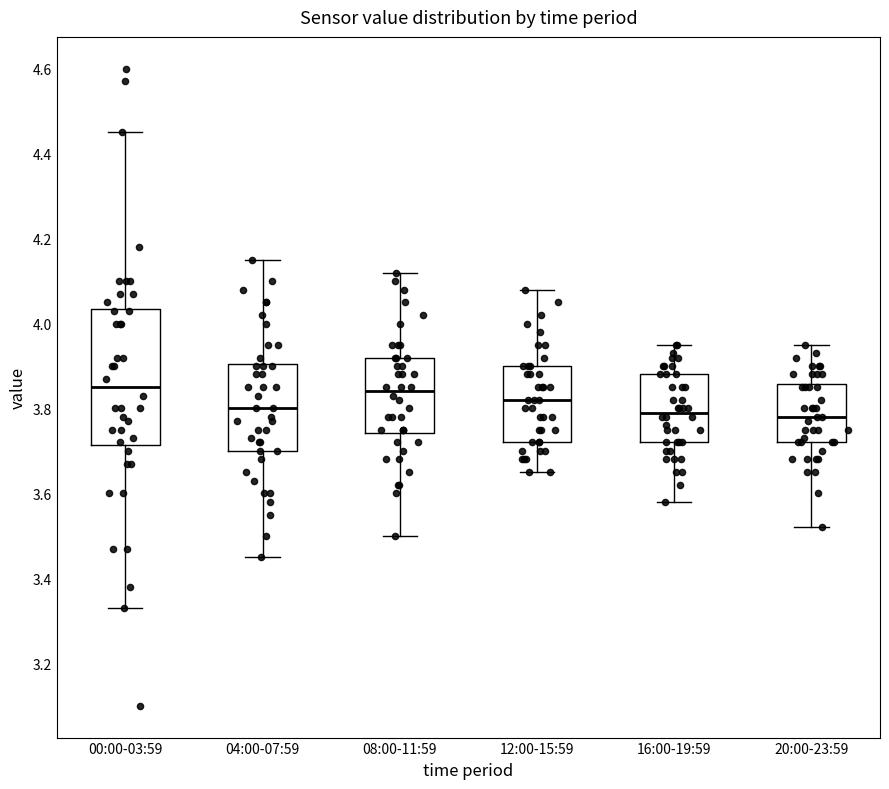

Where does the upper whisker of the box for 12:00-15:59 end on the y-axis? The values are not printed on the chart, so give them approximately, as read against the axis.

4.08